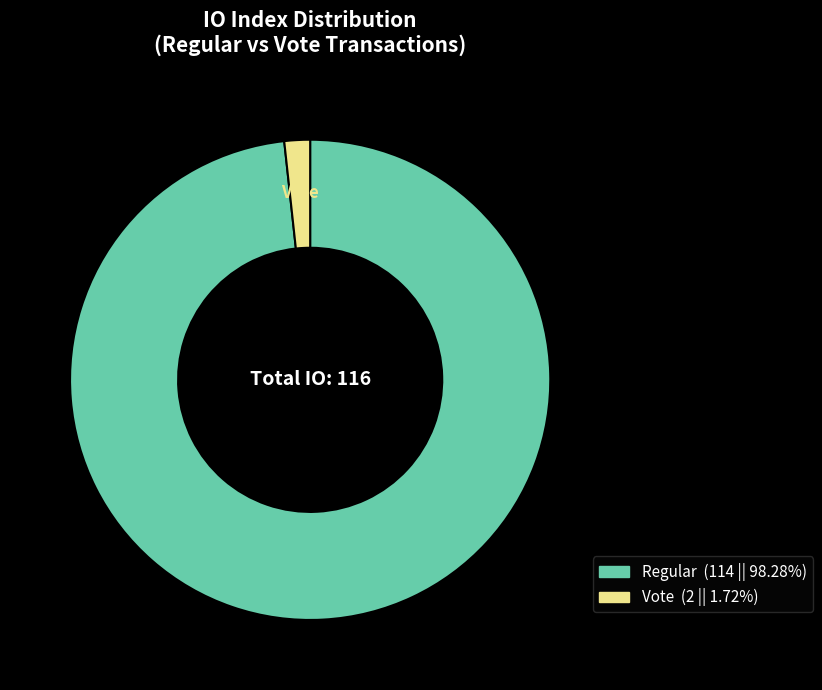

Count the number of slices in the pie.

2